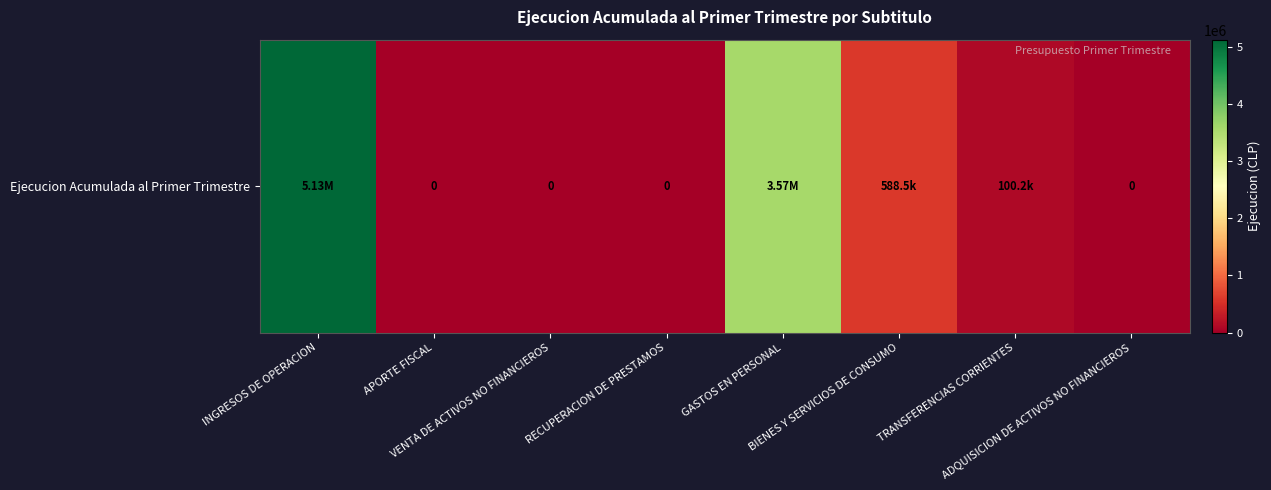

Which category has the lowest value across all series?

APORTE FISCAL